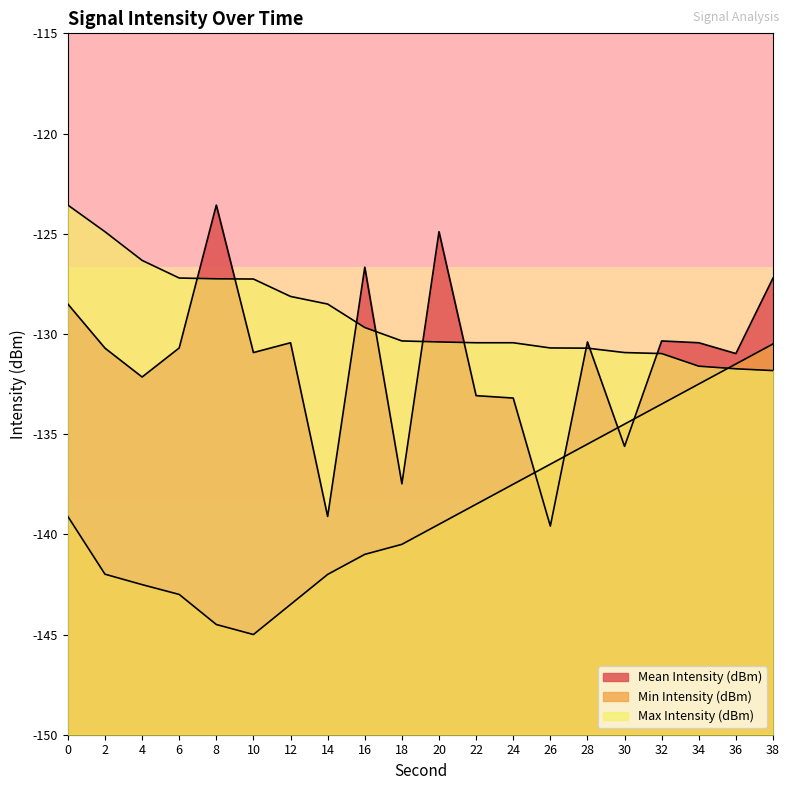

The value of Max Intensity (dBm) at 8 is -60.2. True or false?

False